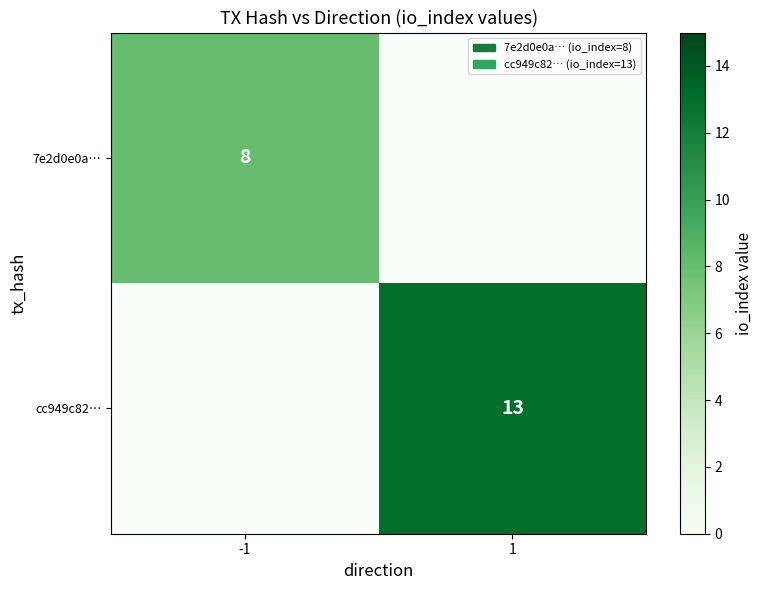

Is it true that cc949c82… equals 13 at 1?

True